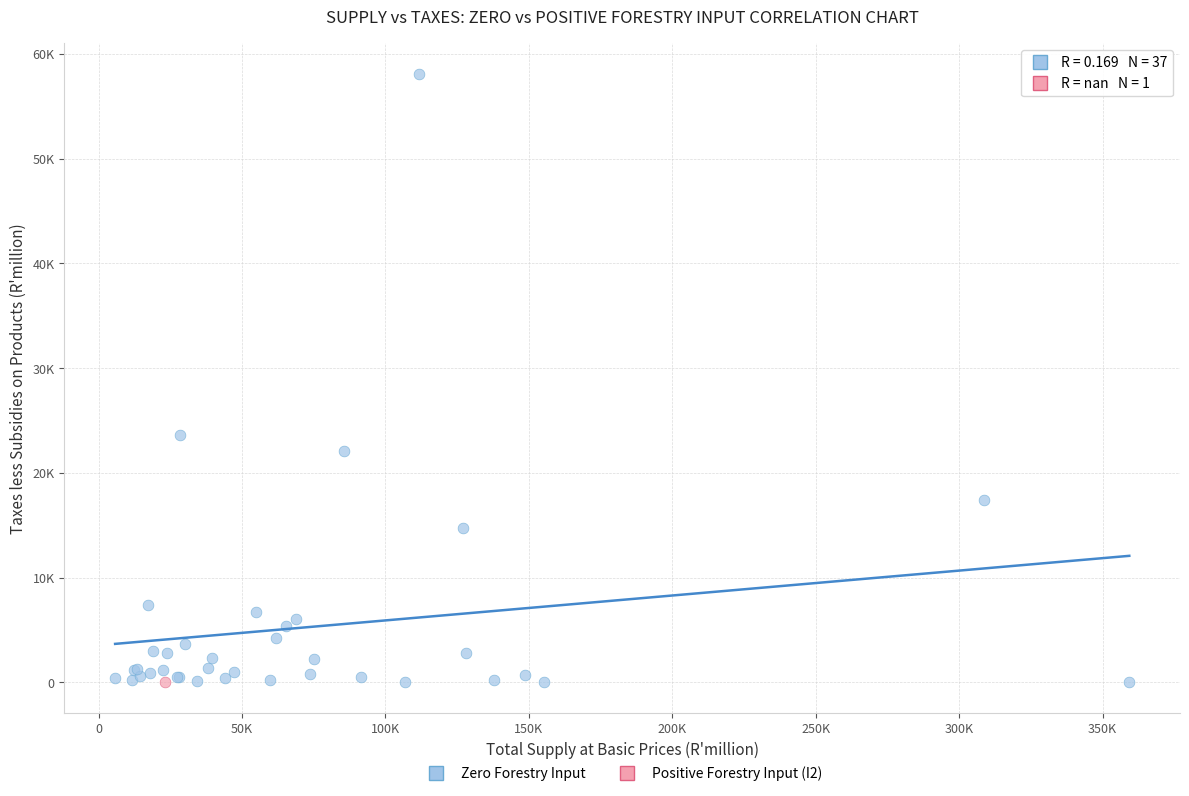

What are all the series names shown in the legend?

Zero Forestry Input, Positive Forestry Input (I2)